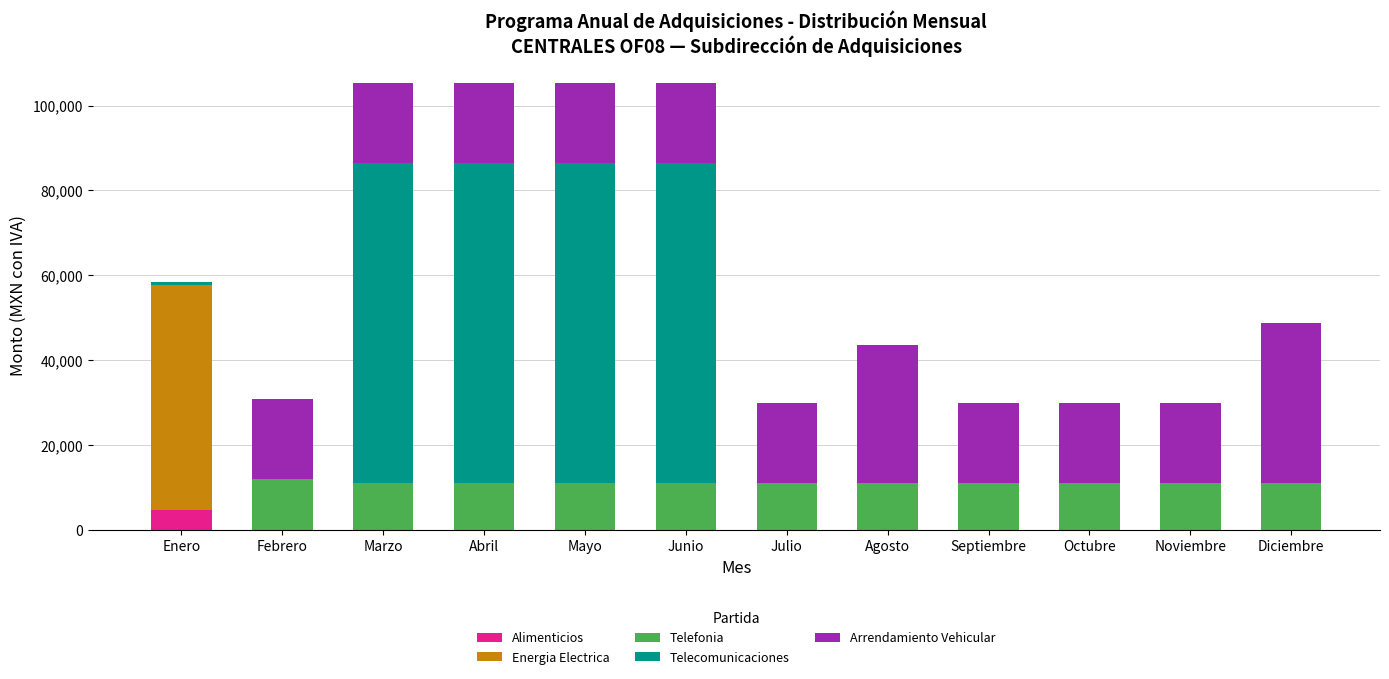

The Alimenticios series shows 0.0 at Octubre. True or false?

True